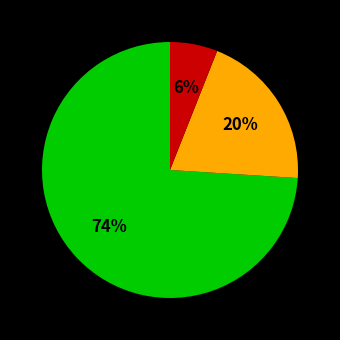

Count the number of slices in the pie.

3